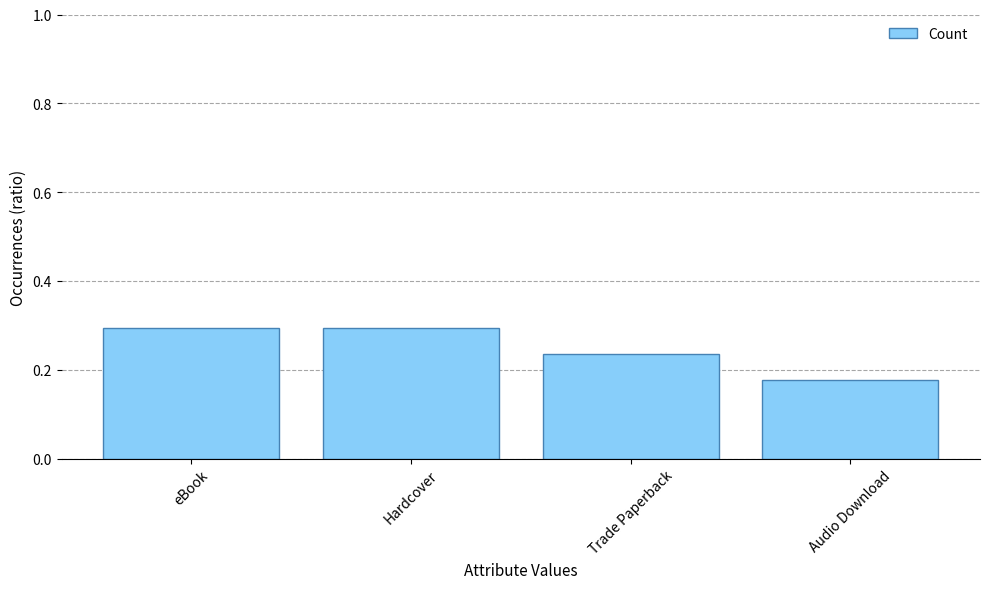

Is it true that the value at Trade Paperback is 0.4?

False